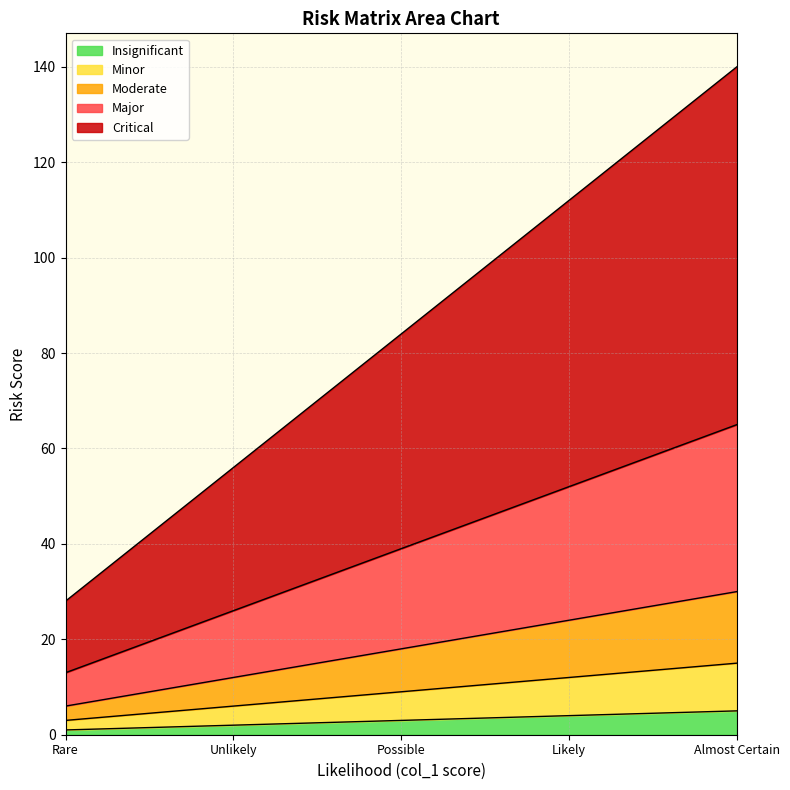

True or false: Moderate has a value of 6 at Rare.

True